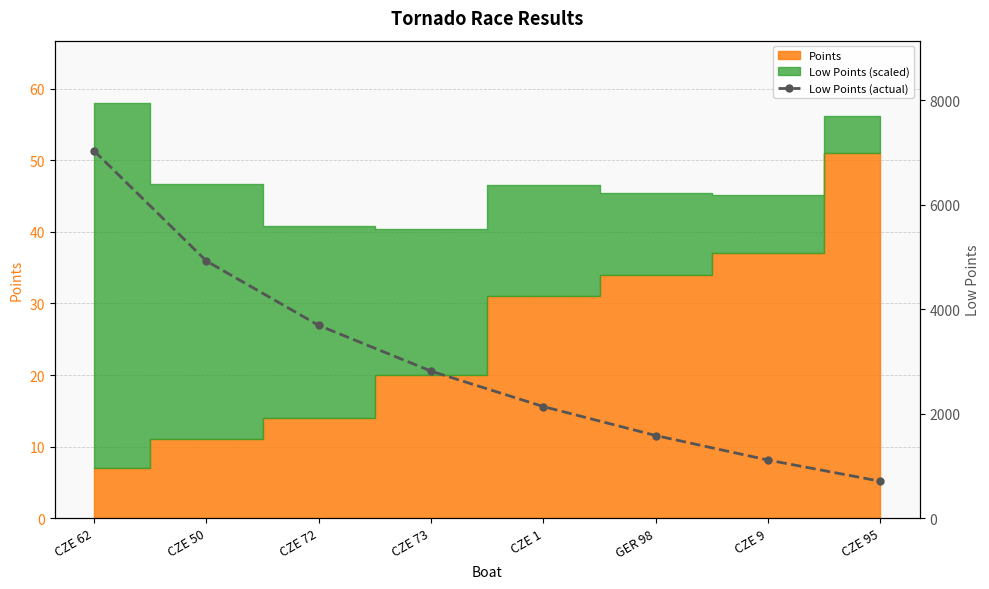

What position from the right is CZE 73?

5